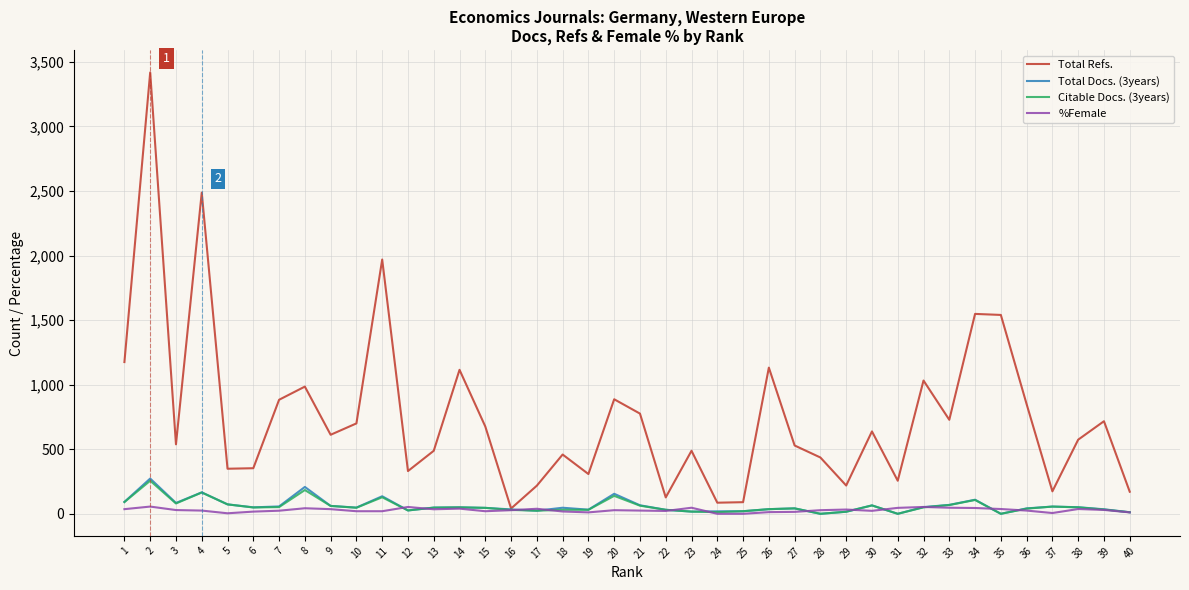

What is the sum of the Total Docs. (3years) values at 33 and 7?

126